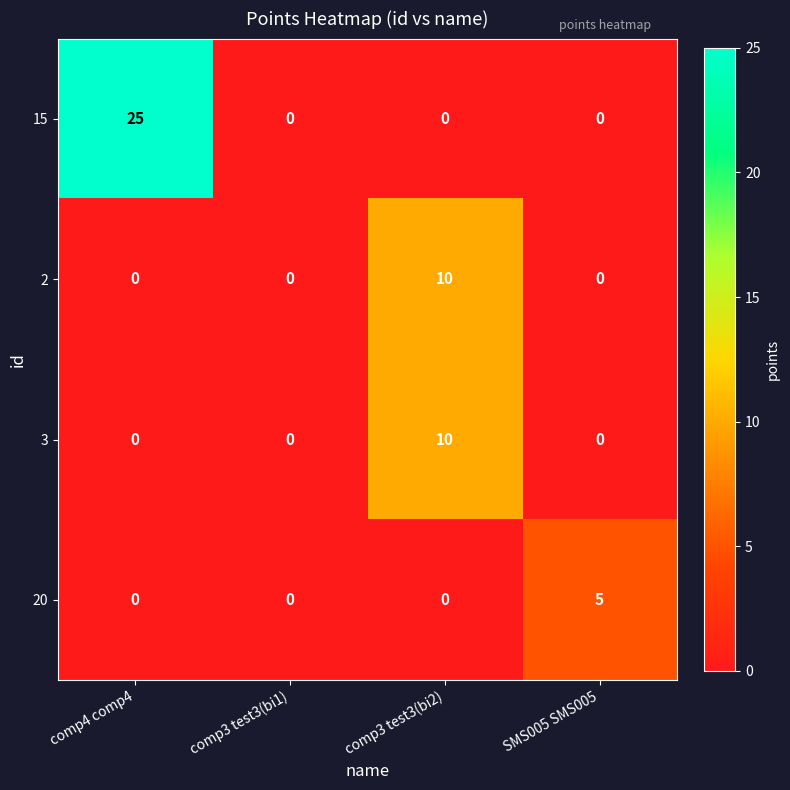

The value of 15 at comp3 test3(bi1) is 0. True or false?

True